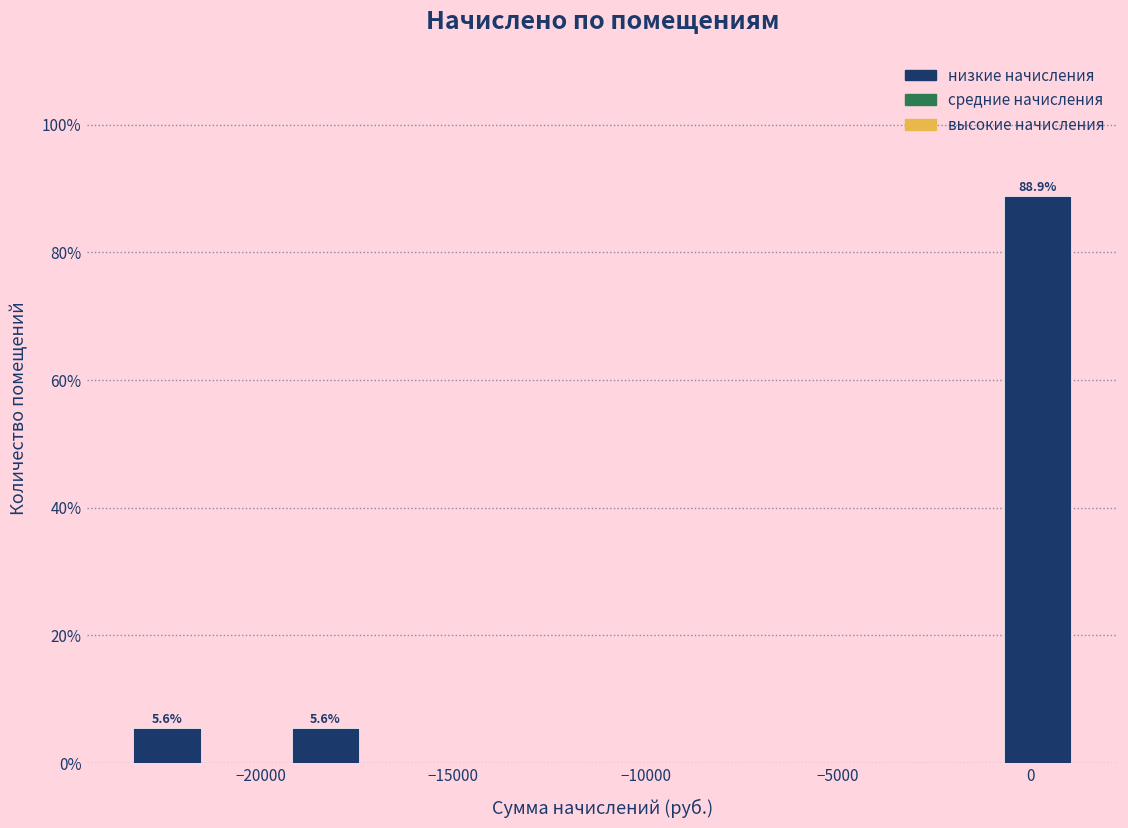

Over which range of the x-axis is the bar tallest?

-1000 to 1000